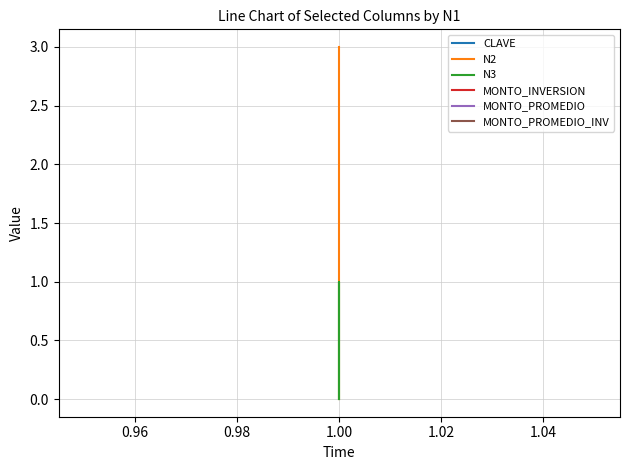

True or false: MONTO_PROMEDIO_INV and MONTO_PROMEDIO intersect in this chart.

False